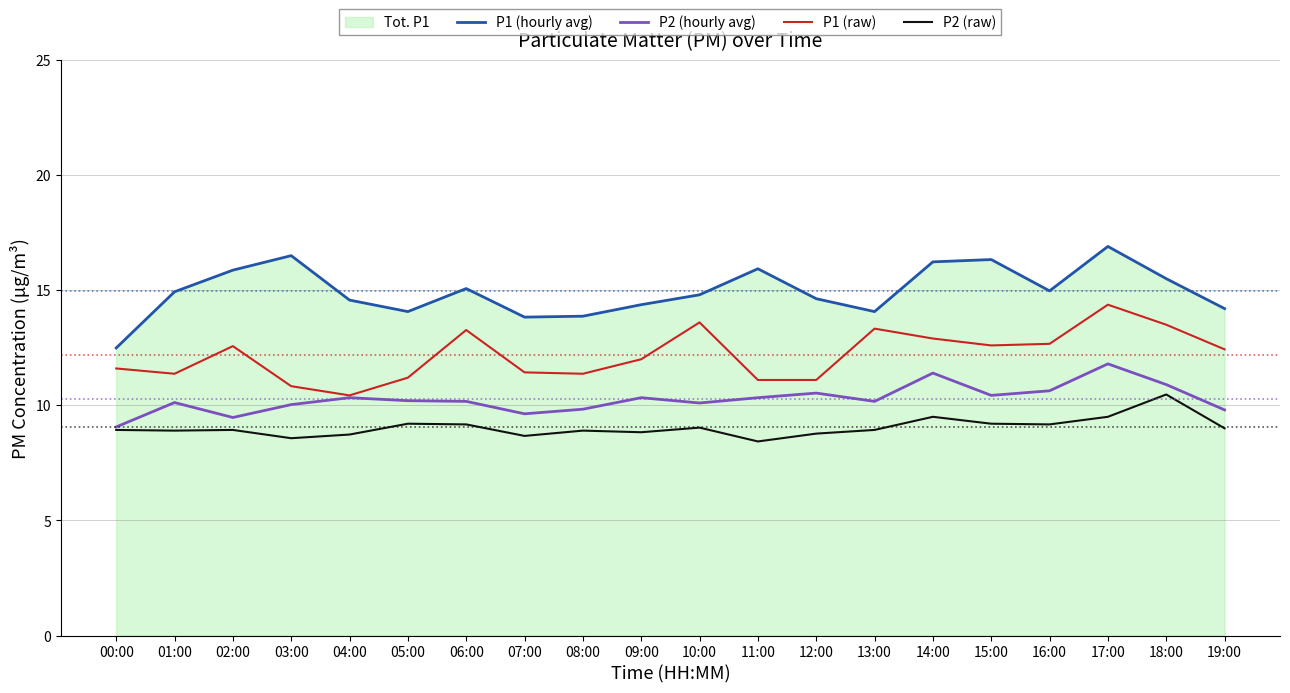

What is the maximum value for P1 (hourly avg)?

16.9